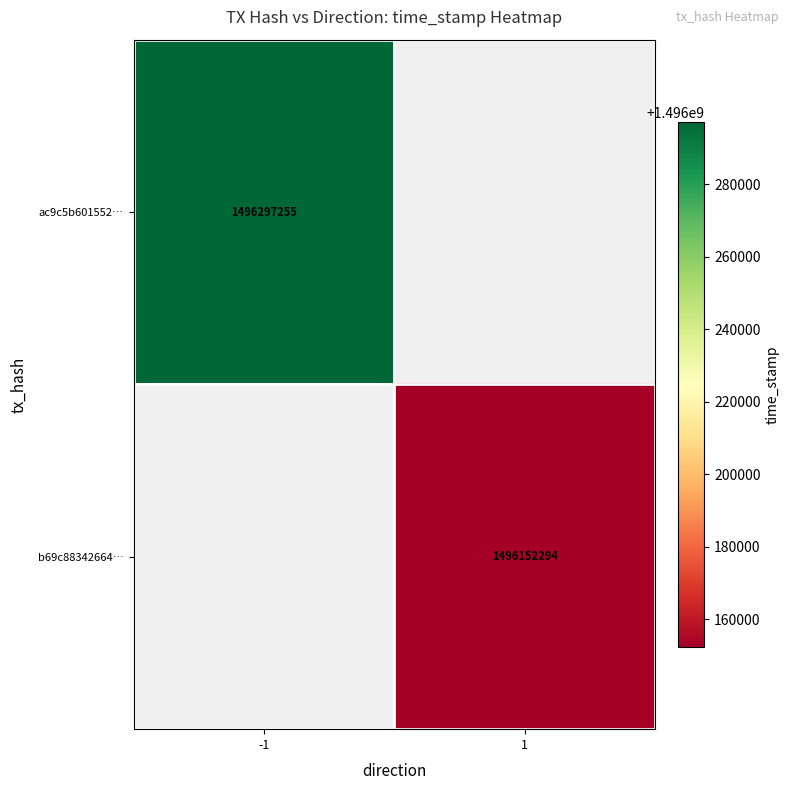

True or false: ac9c5b601552… has a value of 924072712 at -1.

False